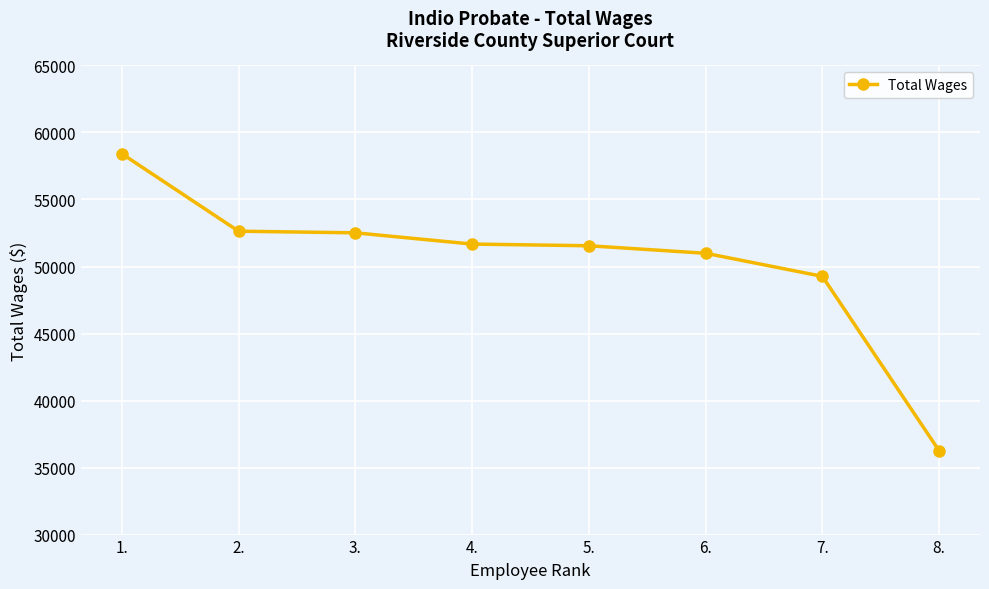

Between 3. and 4., which is larger?

3.